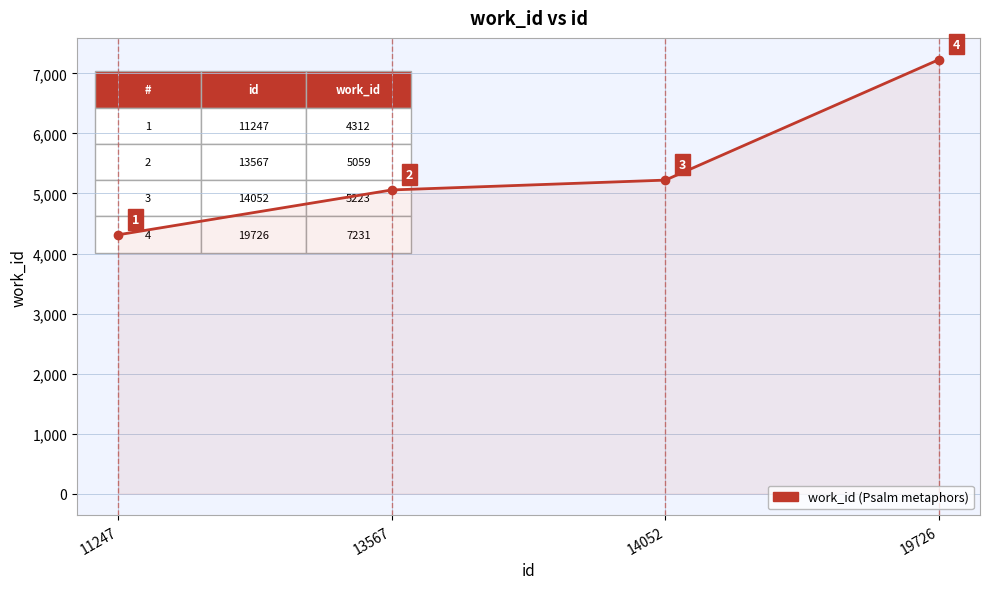

How many lines are shown in the chart?

1